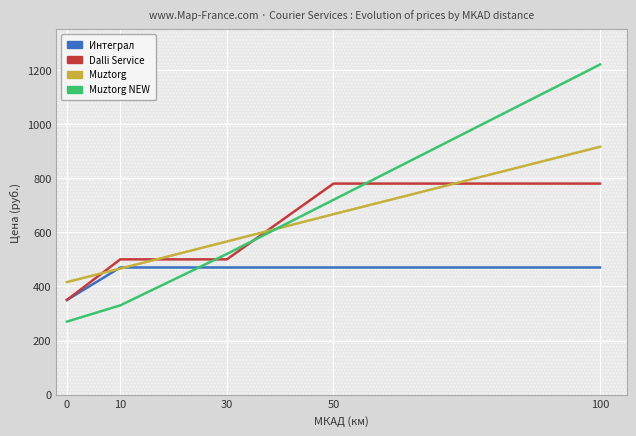

Is it true that Muztorg NEW equals 270 at 0?

True